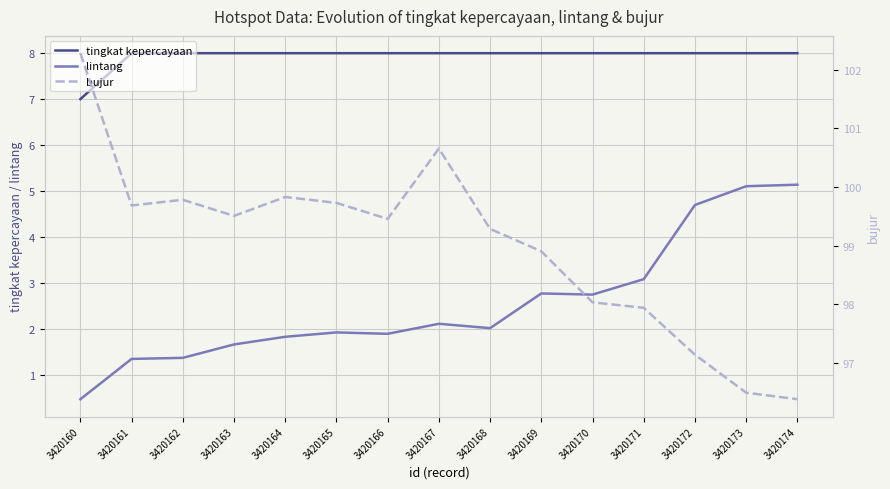

True or false: tingkat kepercayaan has more than 1 points higher than both neighbors.

False